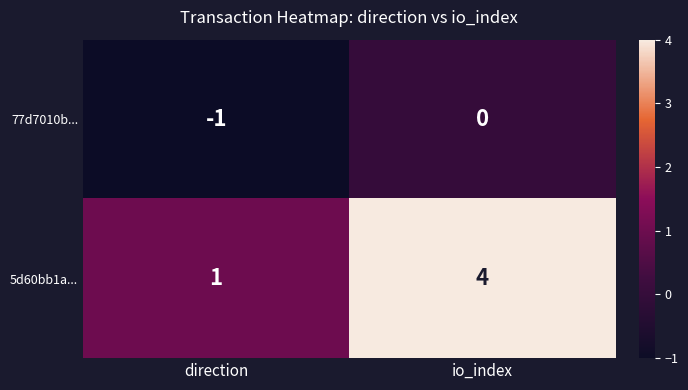

List the series in order of their peak value, lowest first.

77d7010b..., 5d60bb1a...